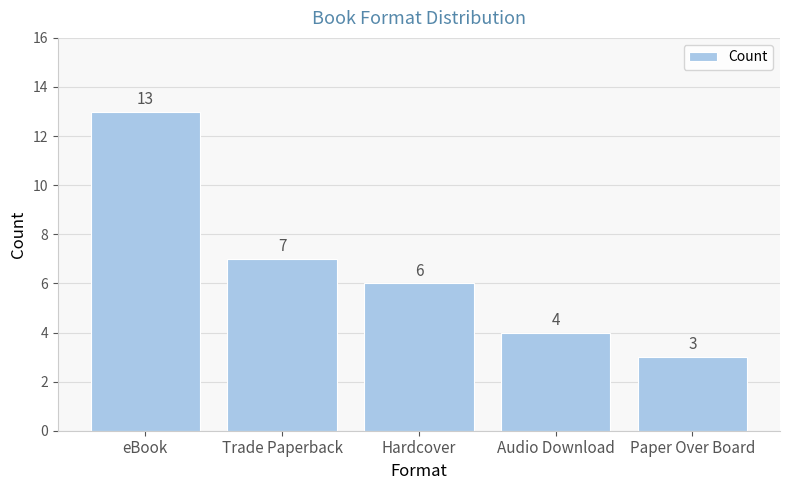

At which label is the value closest to 8?

Trade Paperback